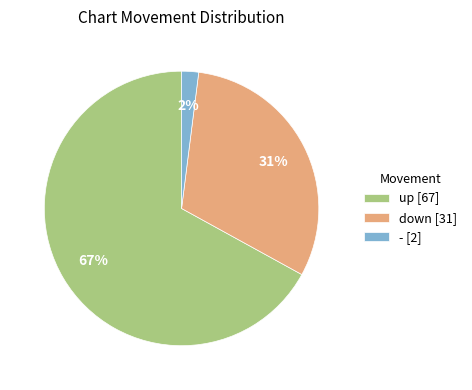

Is it true that up is 79% of the pie?

False